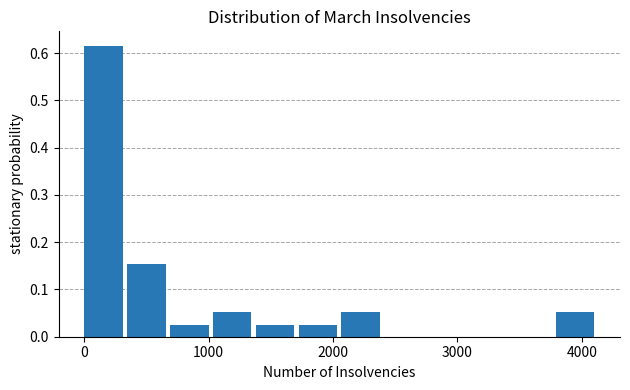

Around what value on the x-axis is the tallest bar? Give the approximate position of its centre, as read against the axis.

200